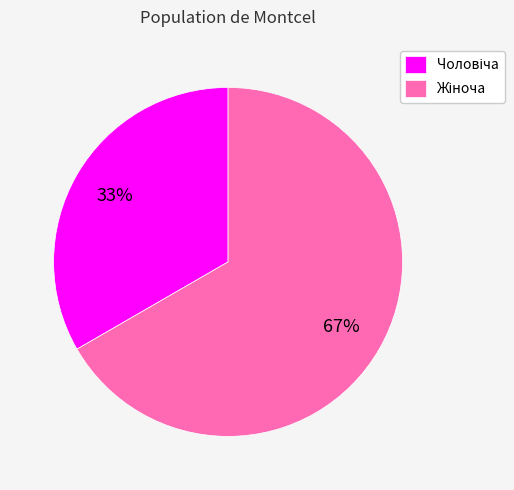

Is there any slice that represents more than half of the pie?

Yes